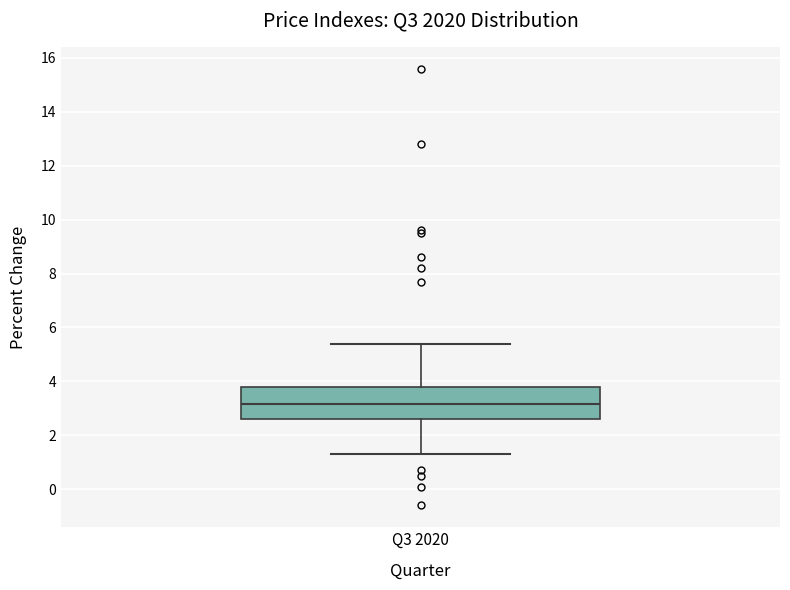

Transcribe this box plot: give where the median line is, the range the box spans, and where the two whiskers end, as read against the y-axis. The values are not printed on the chart, so give them approximately, as read against the axis.

median 3.2, box 2.6 to 3.8, whiskers 1.4 to 5.4